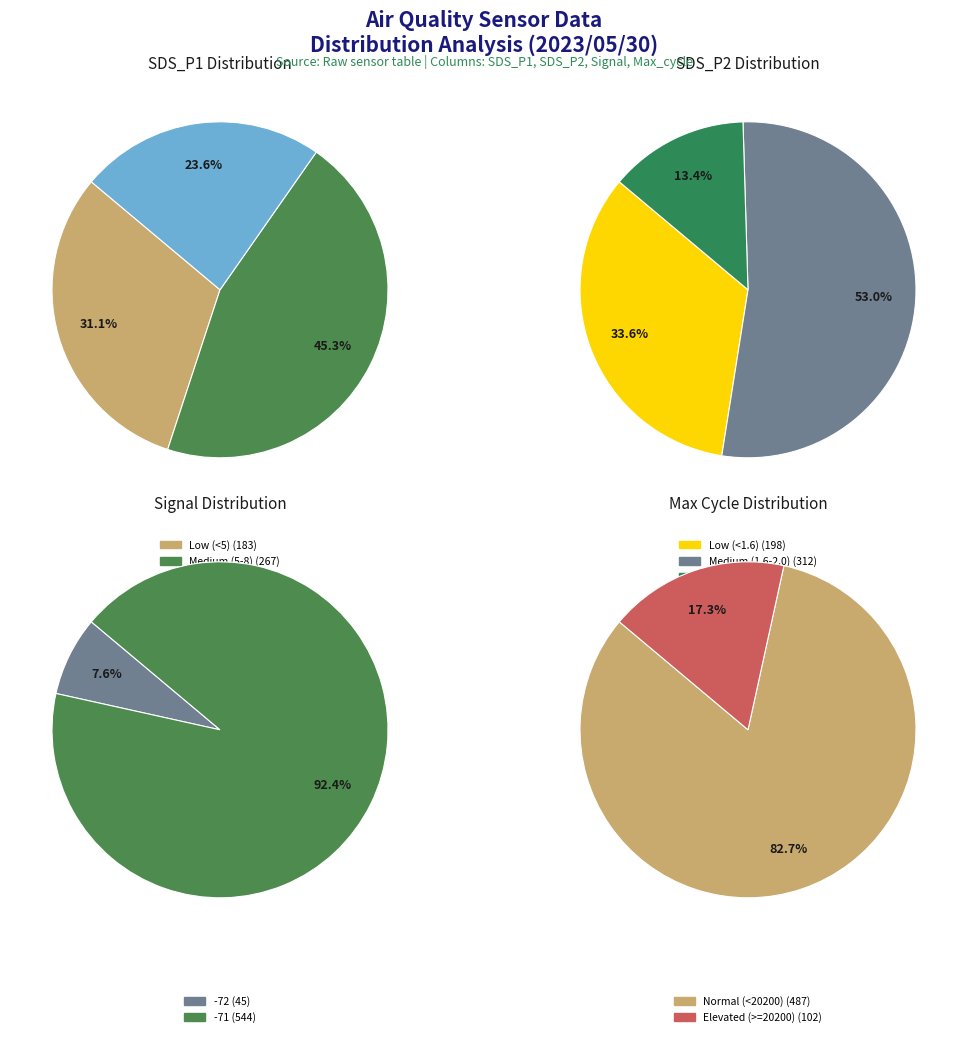

What is the change in value from SDS_P1 to Max_cycle_mean?

+20093.3